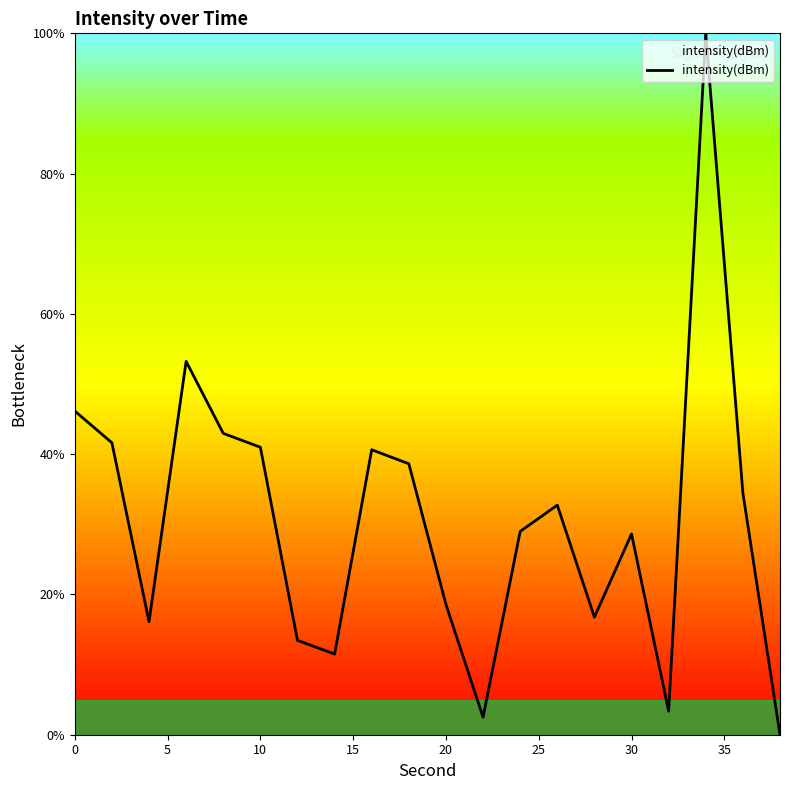

What is the maximum value shown in the chart?

100.0